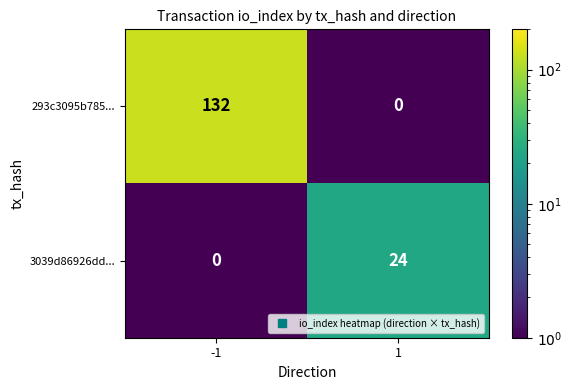

Is it true that 293c3095b785... equals 85 at 1?

False